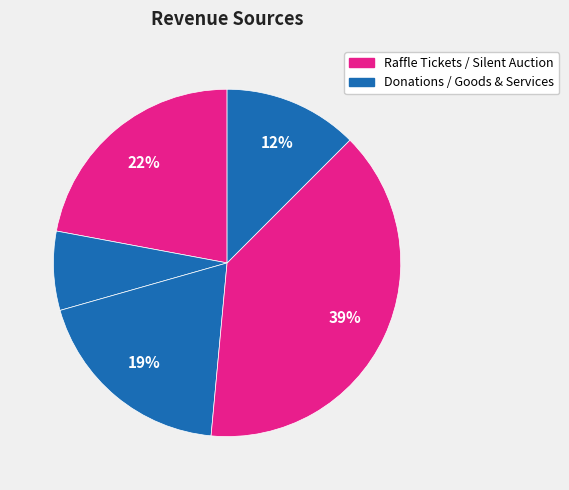

How many slices are in this pie chart?

5